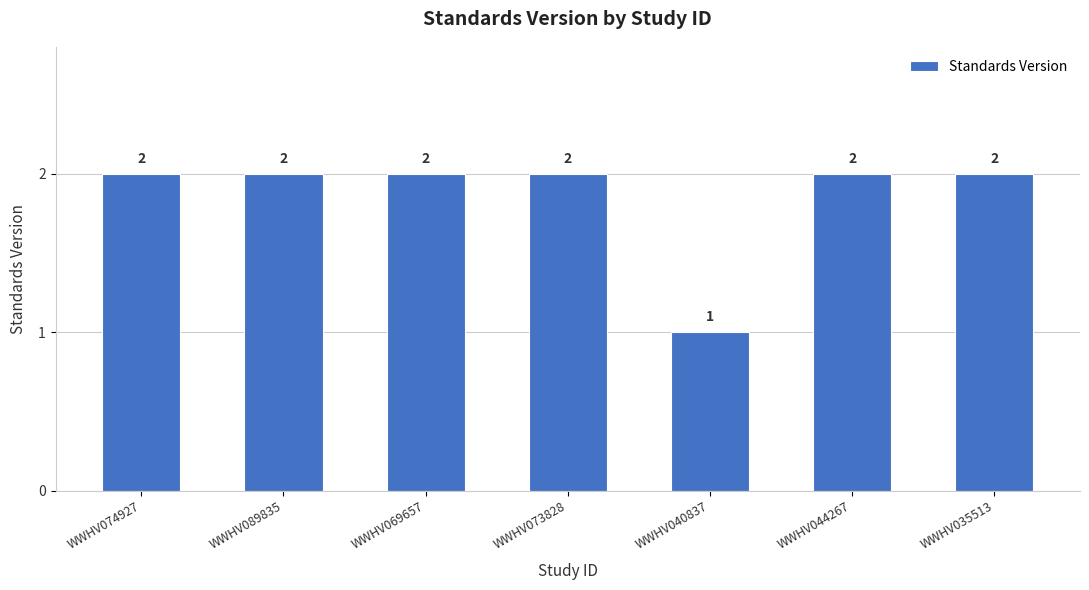

Reading right to left, what are all the values shown in this chart?

2	2	1	2	2	2	2